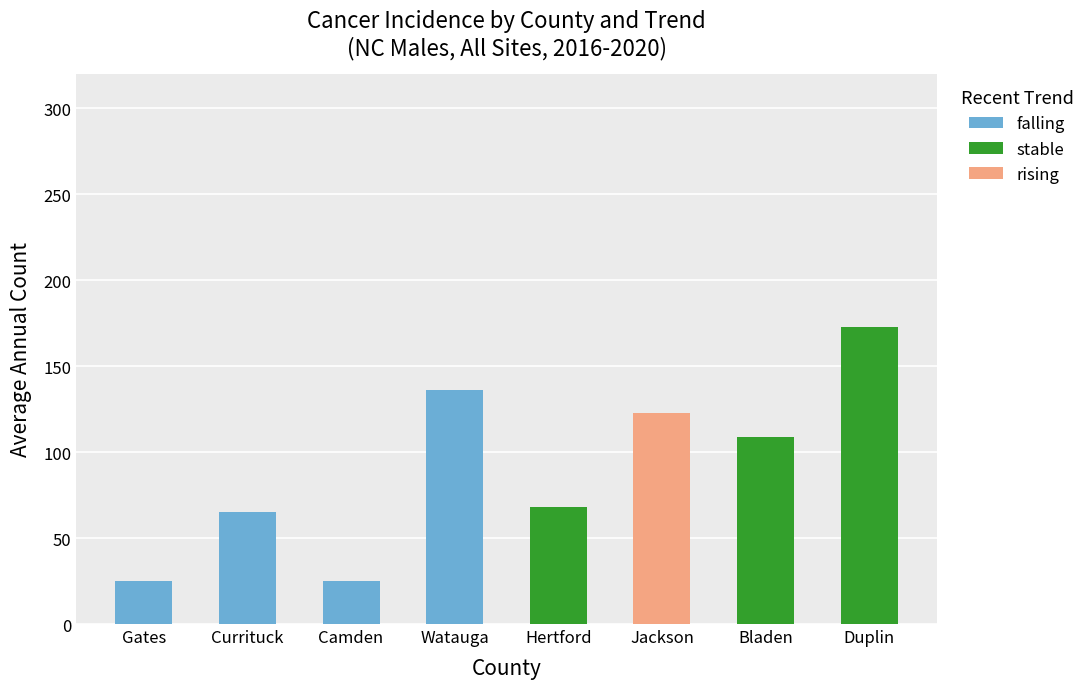

The value of falling at Camden is 25. True or false?

True